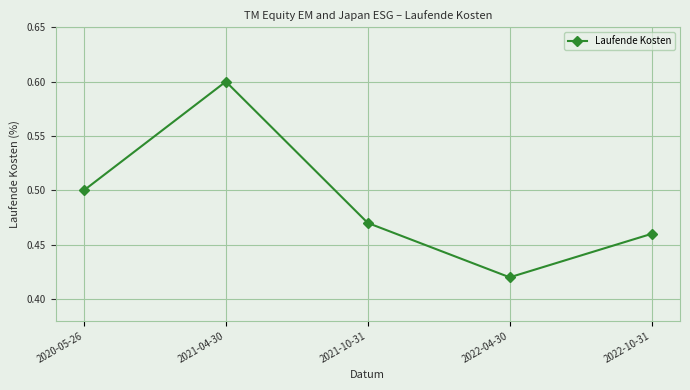

What is the sum of the values at 2022-04-30 and 2022-10-31?

0.9